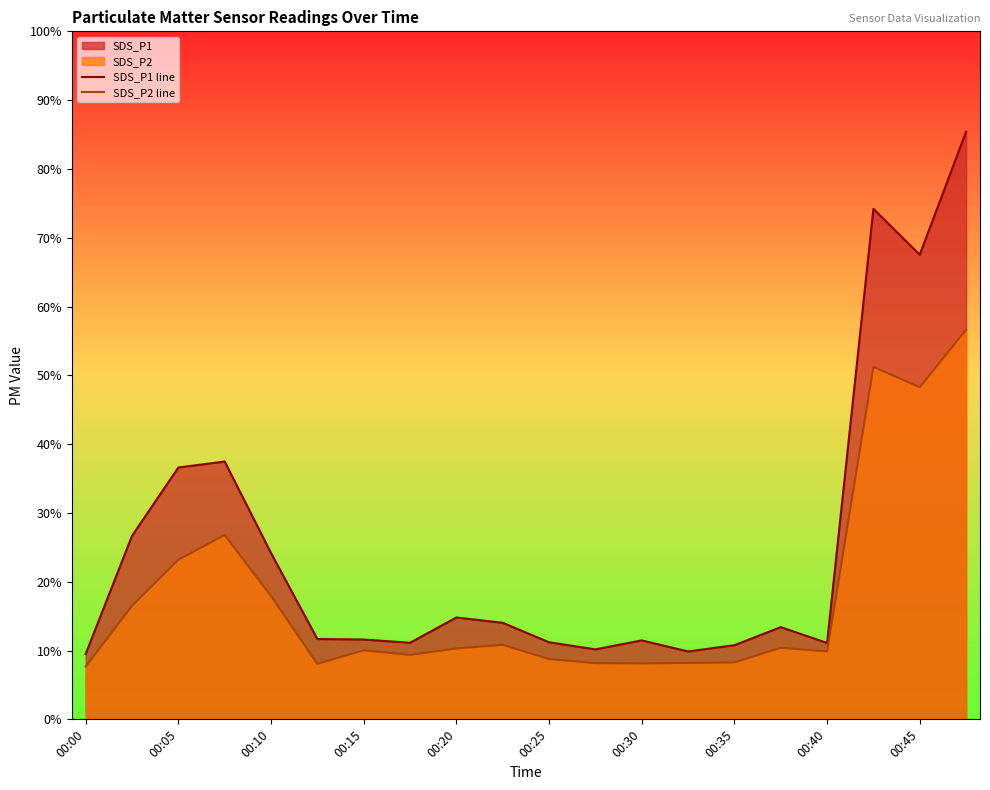

Which series has the largest total across all categories?

SDS_P1 line